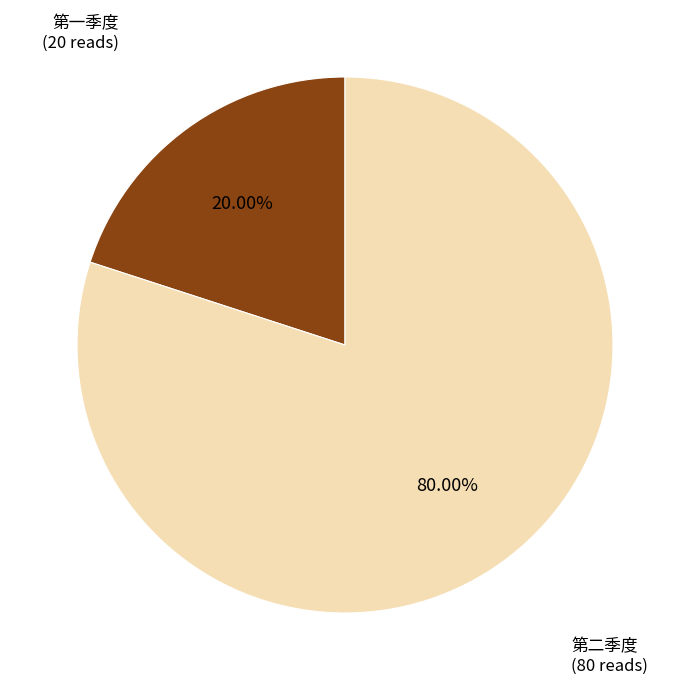

Between 第一季度 and 第二季度, which is larger?

第二季度